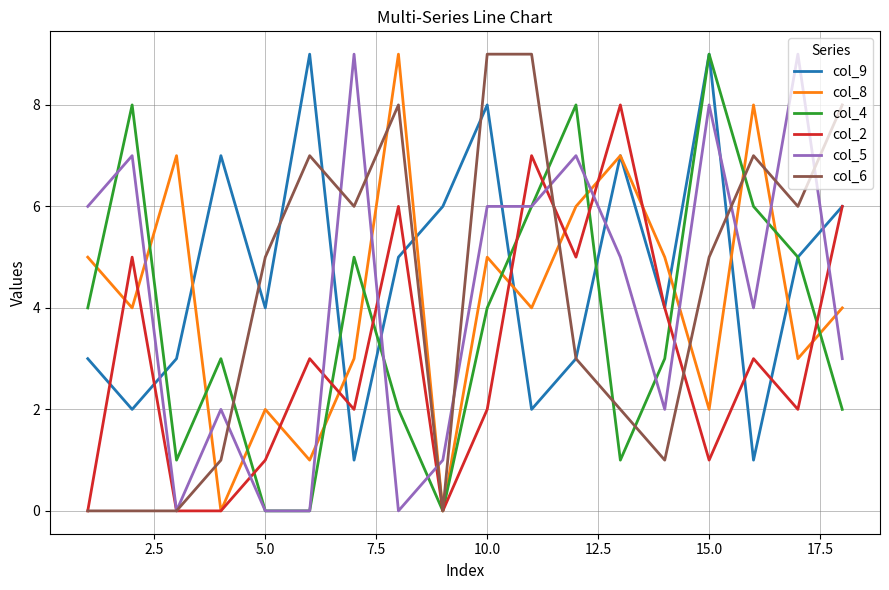

Which series has the largest total across all categories?

col_9